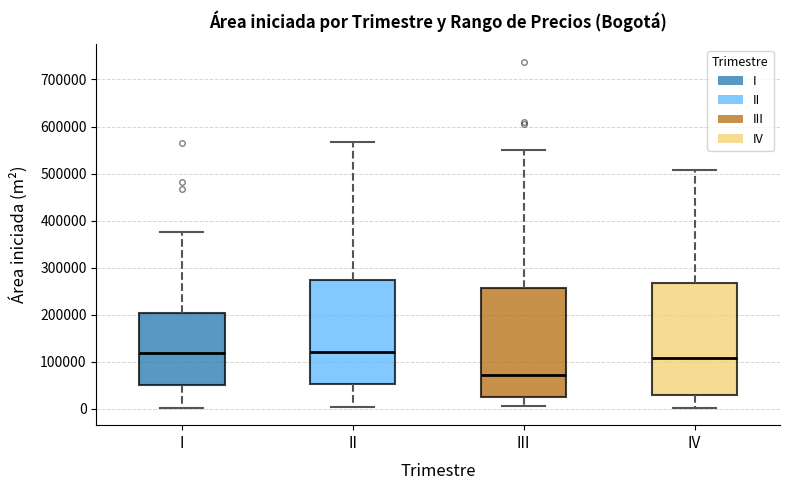

Reading left to right, read every box against the y-axis: the position of its median line, the range the box covers, and the ends of its whiskers. The values are not printed on the chart, so give them approximately, as read against the axis.

I: median 120000, box 50000 to 200000, whiskers 0 to 380000
II: median 120000, box 50000 to 270000, whiskers 0 to 570000
III: median 70000, box 20000 to 260000, whiskers 10000 to 550000
IV: median 110000, box 30000 to 270000, whiskers 0 to 510000